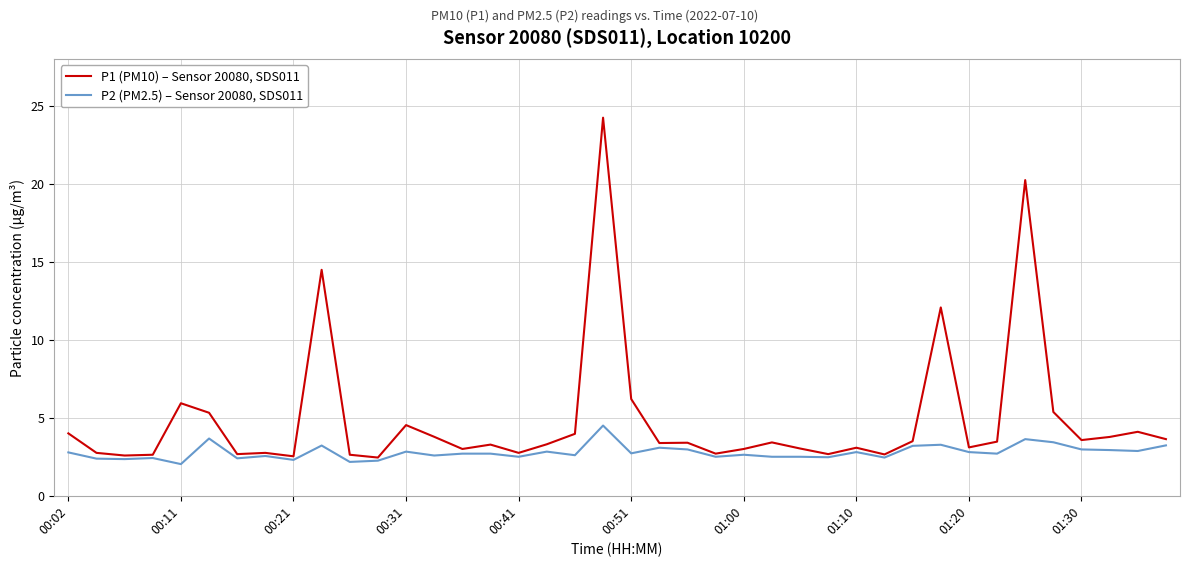

Which series has the largest total across all categories?

P1 (PM10) – Sensor 20080, SDS011